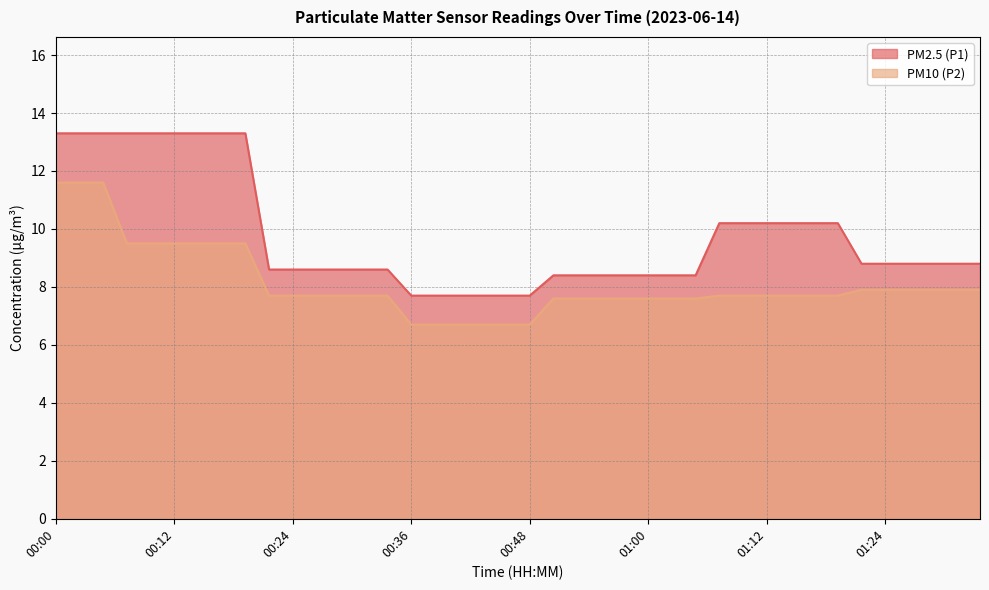

Which has a higher value, 01:05 or 00:17?

00:17